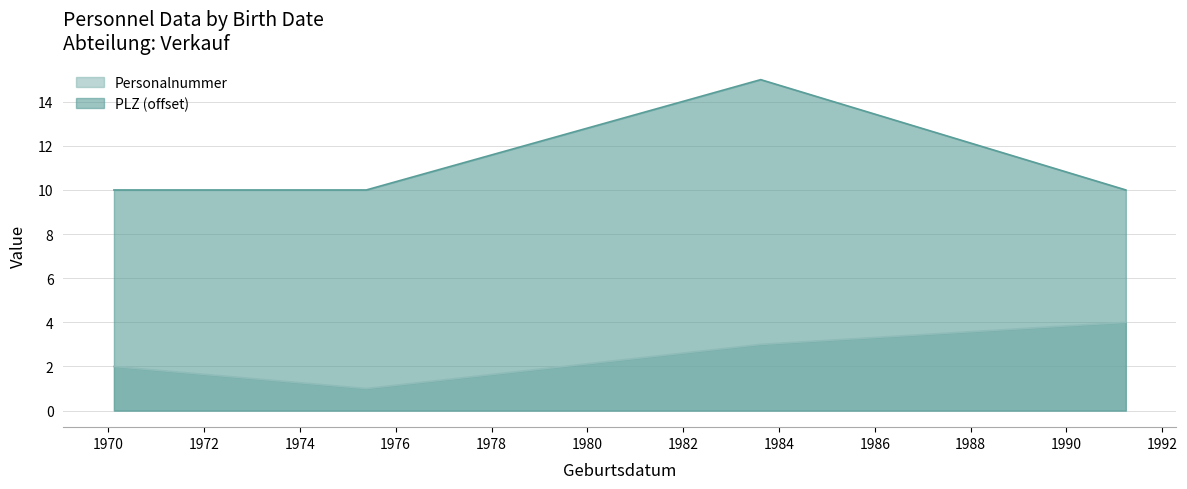

Where is the first local maximum?

1983-08-15